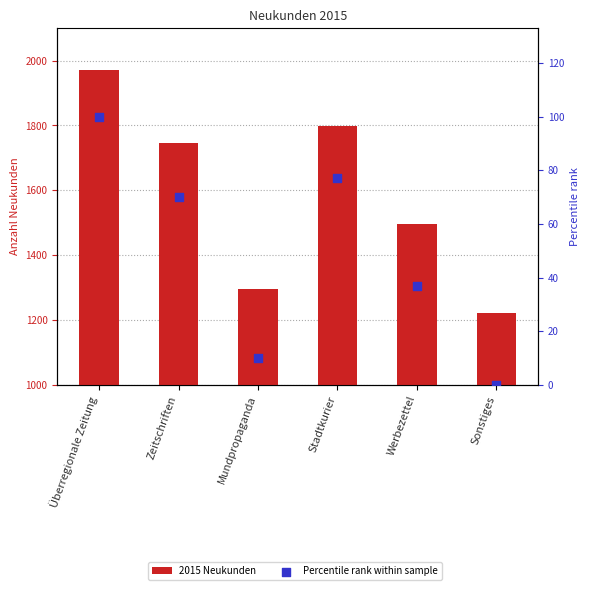

What is the total value across all series at Mundpropaganda?

1307.0